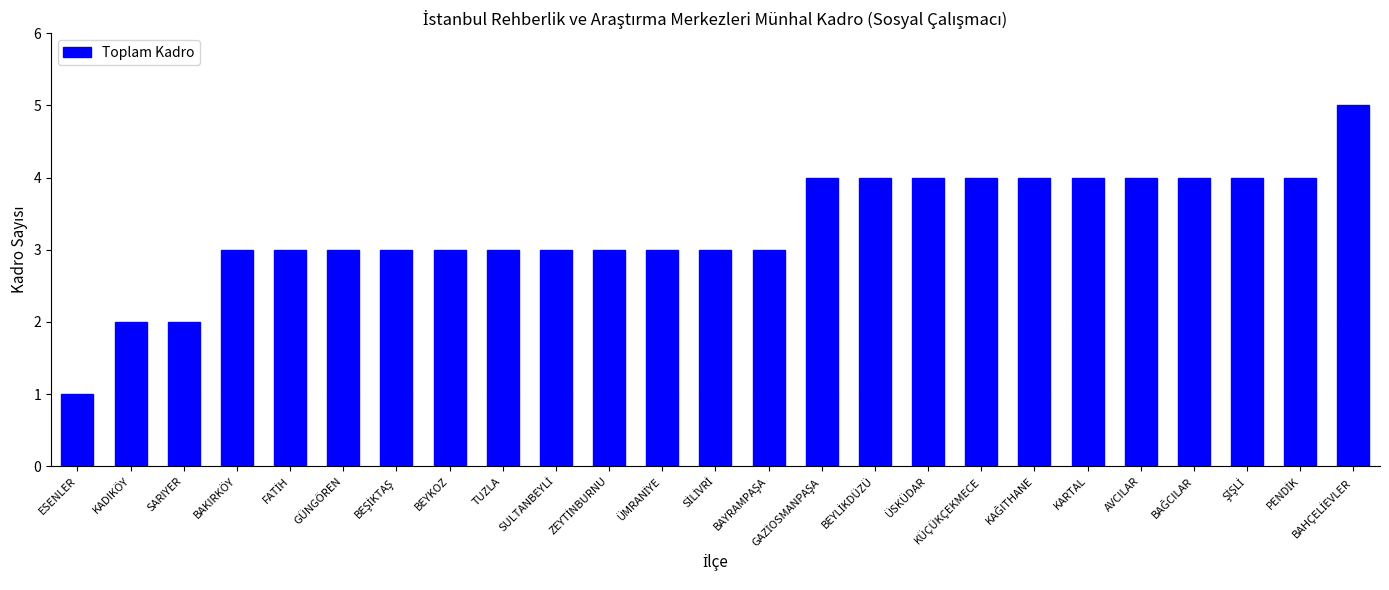

Count the number of categories in the chart.

25